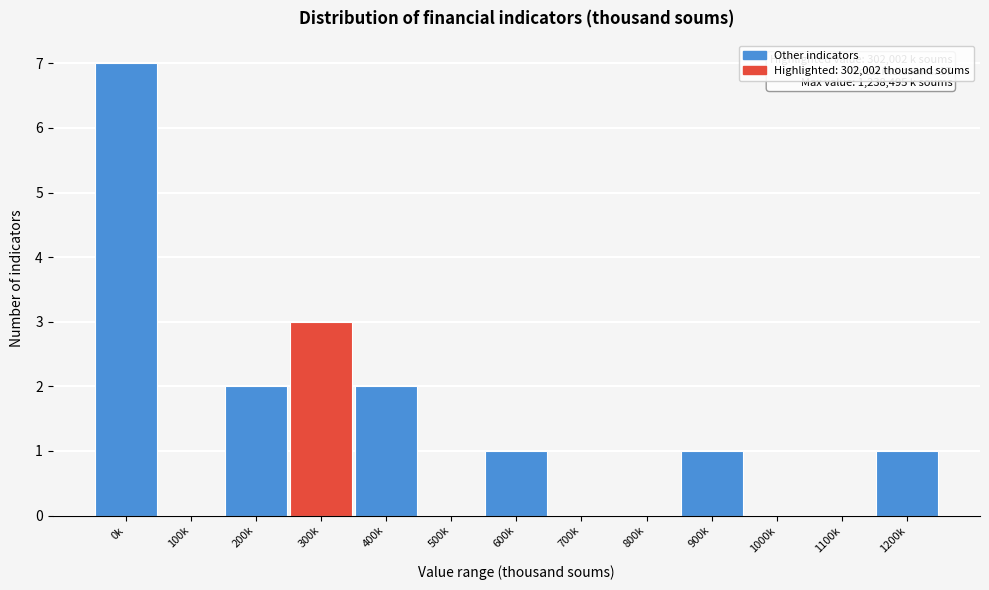

Reading left to right, what are all the values shown in this chart?

0k=7	100k=0	200k=2	300k=3	400k=2	500k=0	600k=1	700k=0	800k=0	900k=1	1000k=0	1100k=0	1200k=1